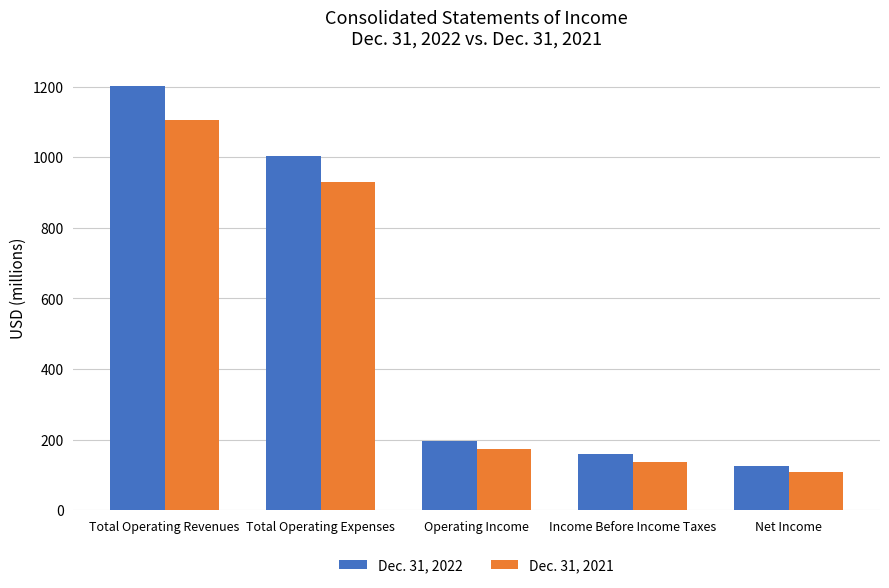

What is the value of the Dec. 31, 2021 bar at the 2nd from the left?

931